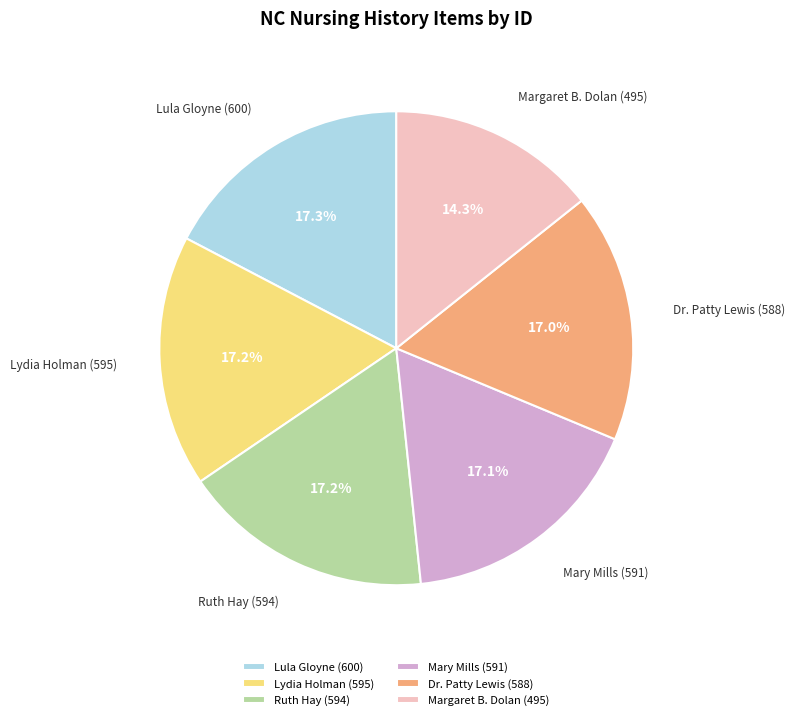

Between Margaret B. Dolan (495) and Lula Gloyne (600), which is larger?

Lula Gloyne (600)